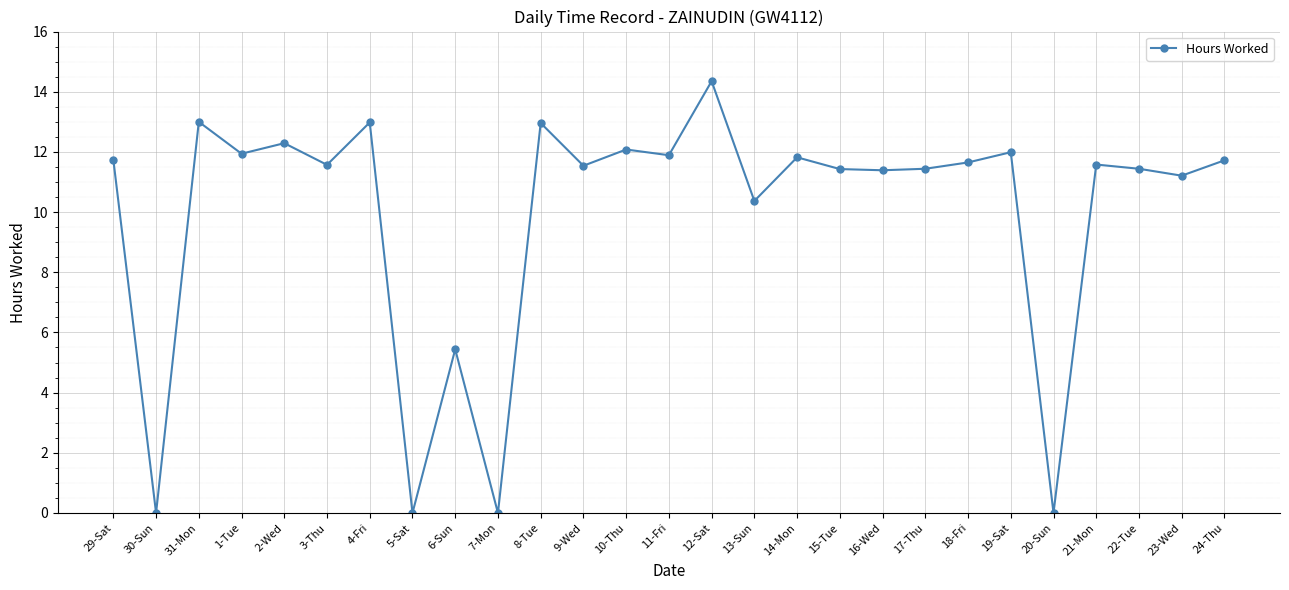

The value at 17-Thu is 11.4. True or false?

True